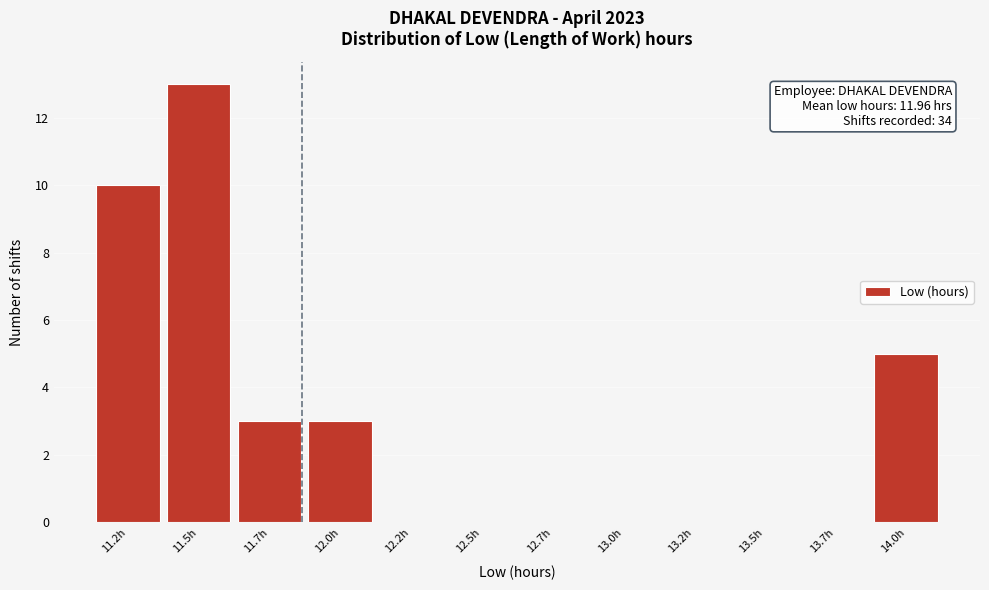

Reading right to left, extract all data points from this chart.

14.0h=5	13.7h=0	13.5h=0	13.2h=0	13.0h=0	12.7h=0	12.5h=0	12.2h=0	12.0h=3	11.7h=3	11.5h=13	11.2h=10